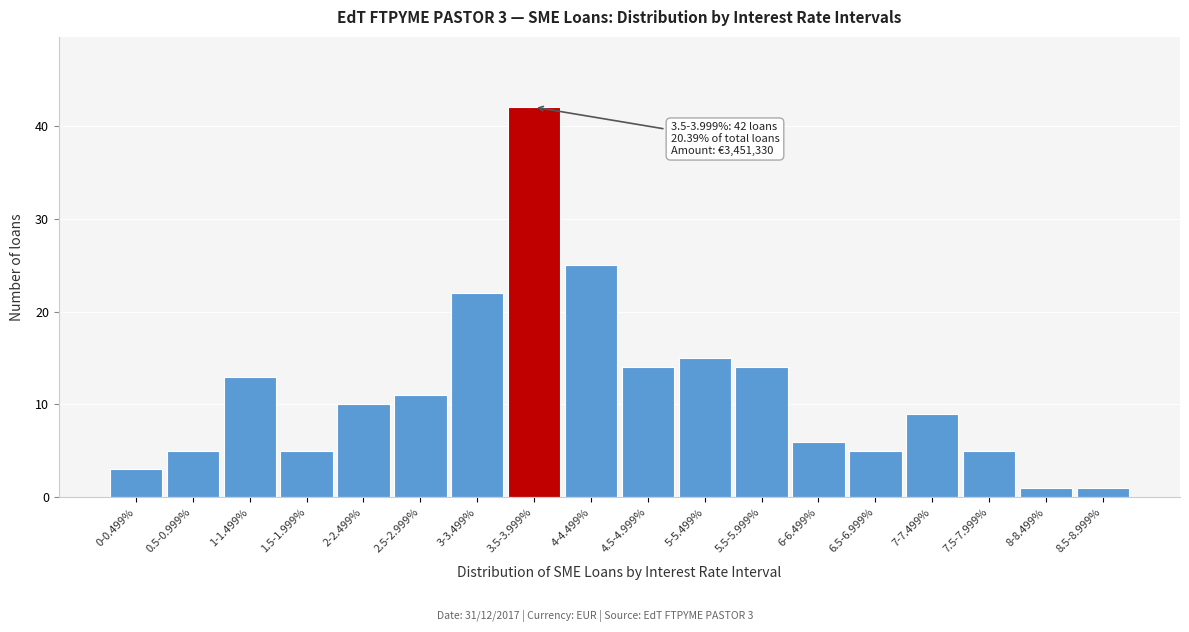

Reading left to right, extract all data points from this chart.

0-0.499%=3	0.5-0.999%=5	1-1.499%=13	1.5-1.999%=5	2-2.499%=10	2.5-2.999%=11	3-3.499%=22	3.5-3.999%=42	4-4.499%=25	4.5-4.999%=14	5-5.499%=15	5.5-5.999%=14	6-6.499%=6	6.5-6.999%=5	7-7.499%=9	7.5-7.999%=5	8-8.499%=1	8.5-8.999%=1